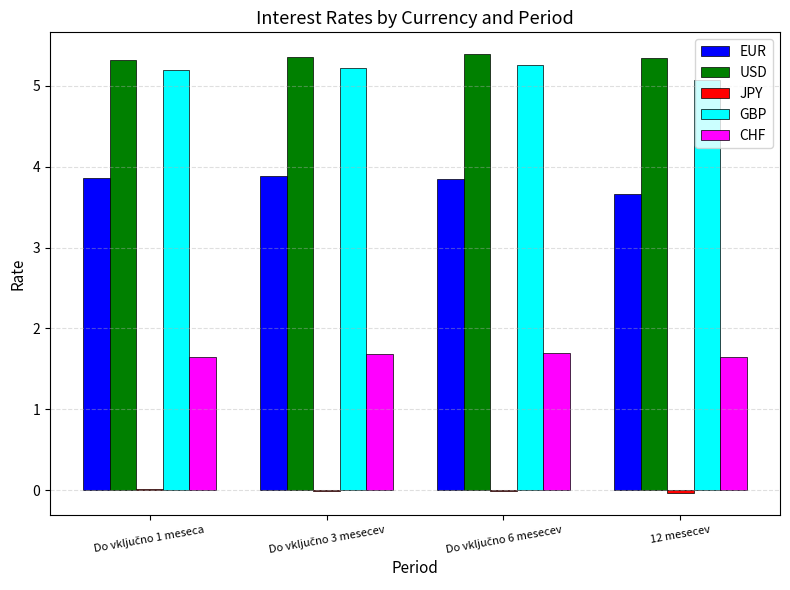

How many USD values are between 5 and 6?

4